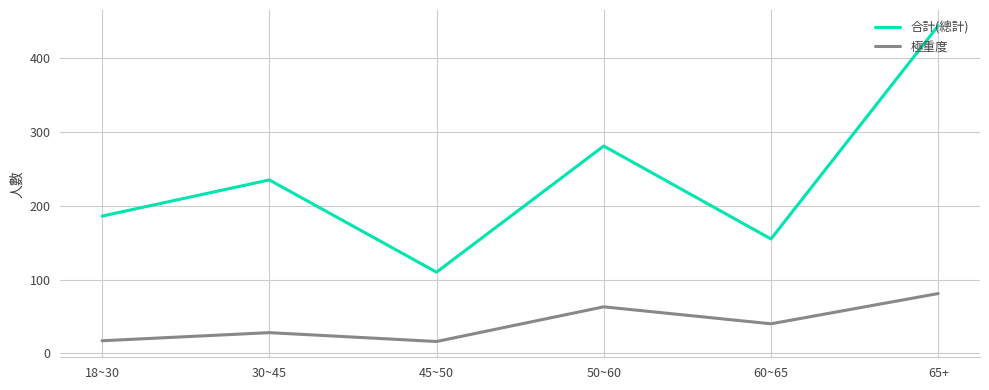

List the series in order of their peak value, highest first.

合計(總計), 極重度